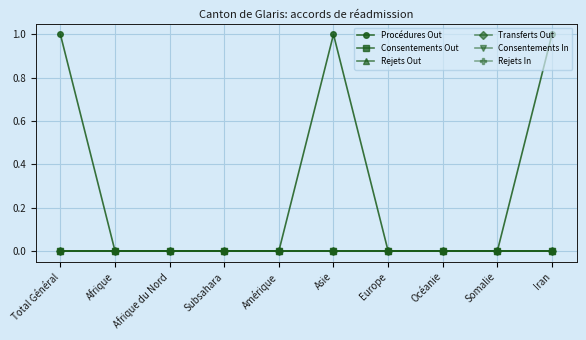

Which series changed the most between Subsahara and Océanie?

Procédures Out